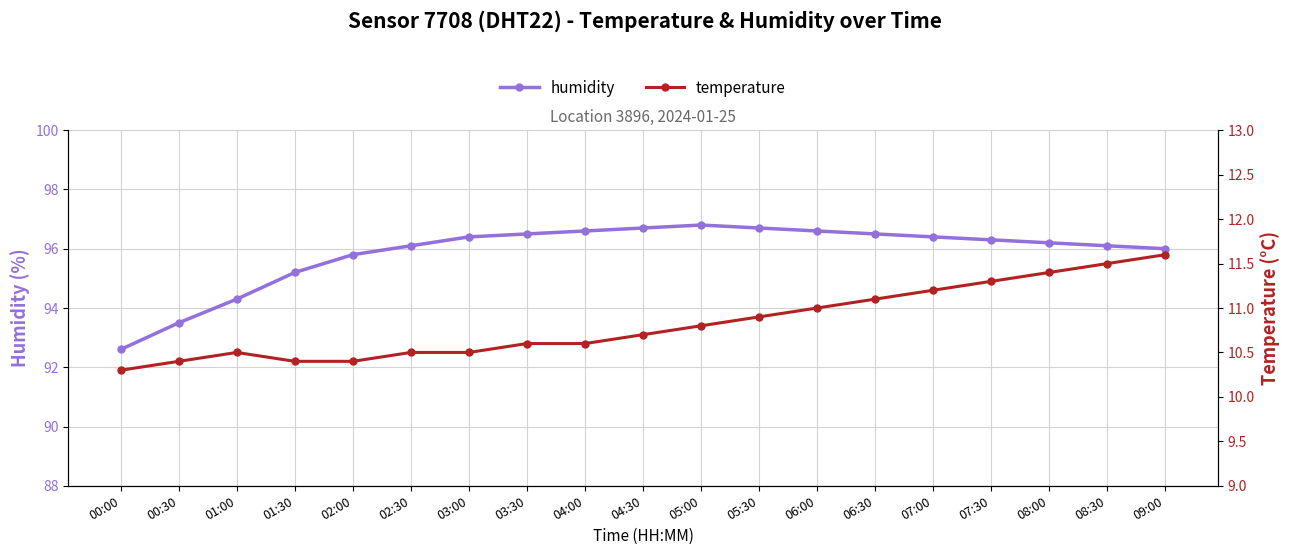

What is the spread (max minus min) of values at 04:00?

86.0